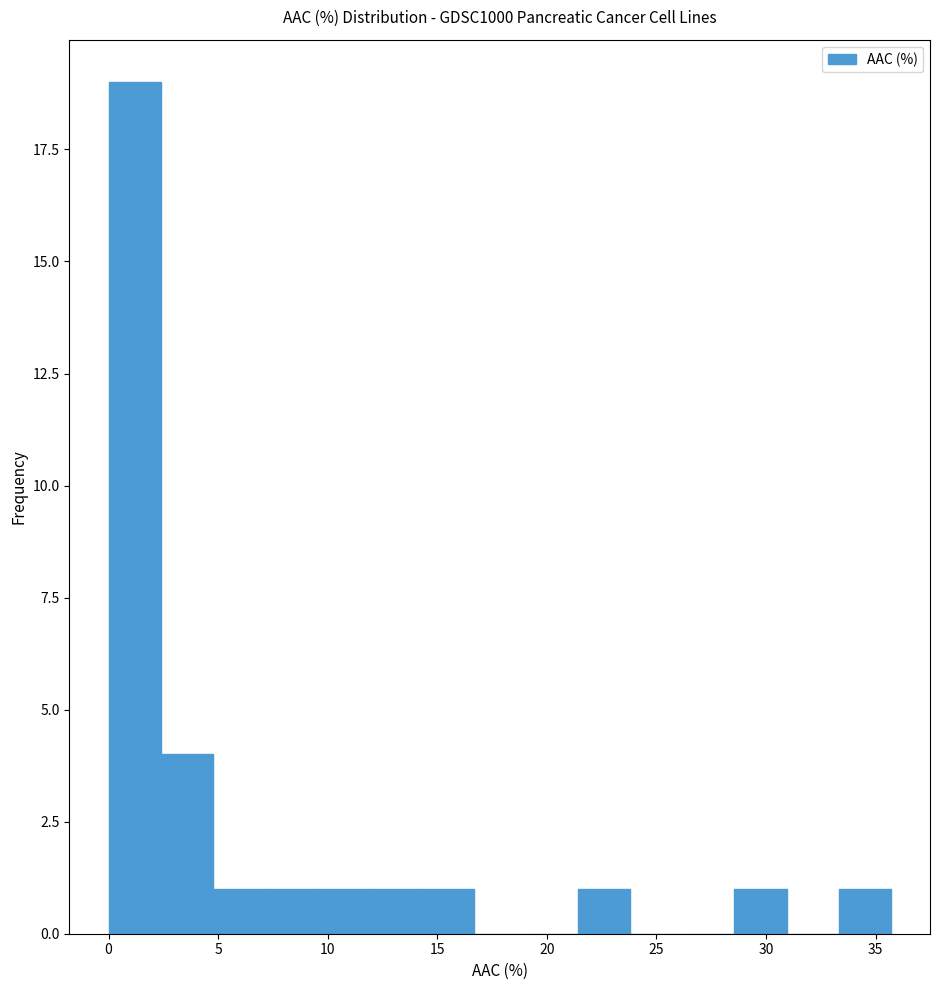

How tall is the bar that spans 12.0 to 14.5 on the x-axis? Neither the bar edges nor the heights are printed on the chart, so give them approximately, as read against the axes.

1